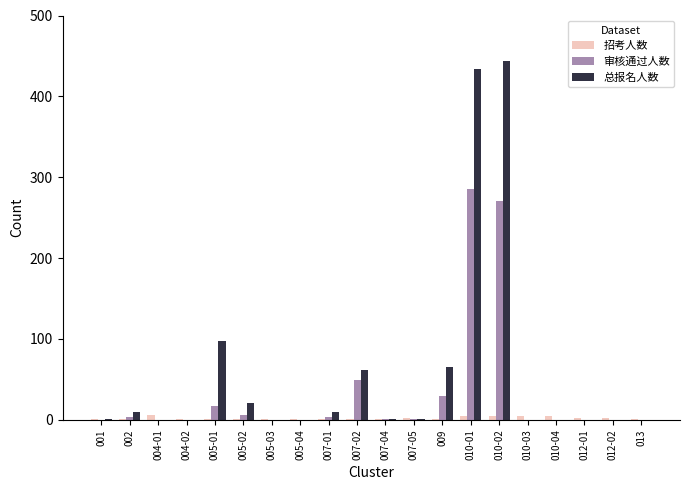

Which series has the largest total across all categories?

总报名人数